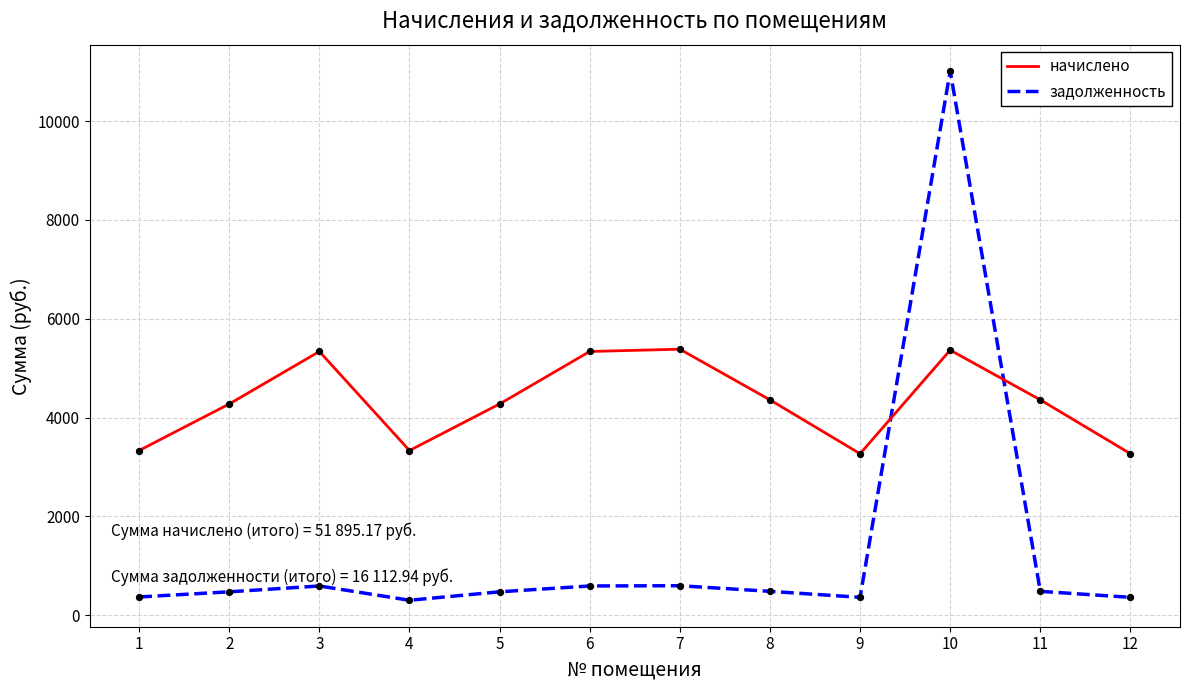

What are all the series names shown in the legend?

начислено, задолженность